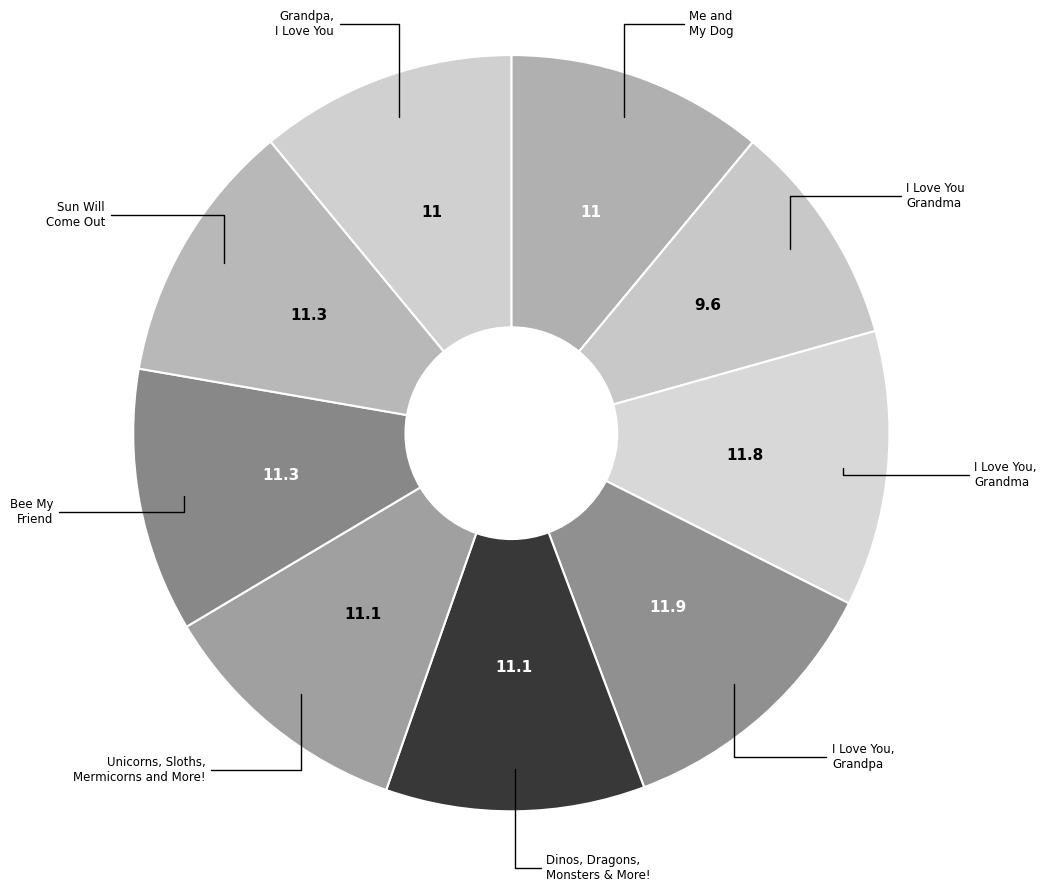

Does any single category account for the majority?

No